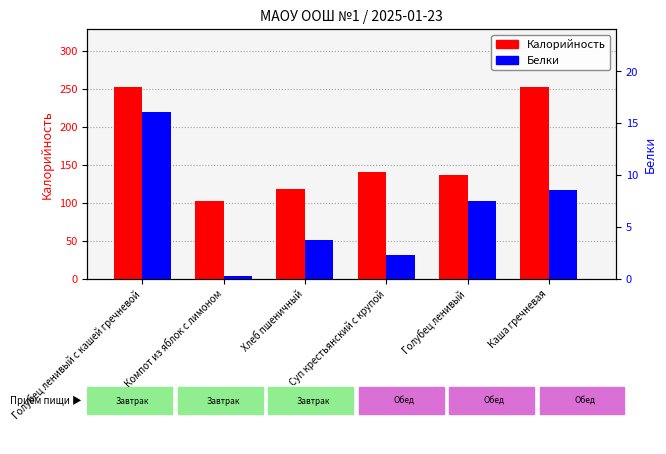

What is the difference between the Калорийность values at Каша гречневая and Голубец ленивый?

116.5